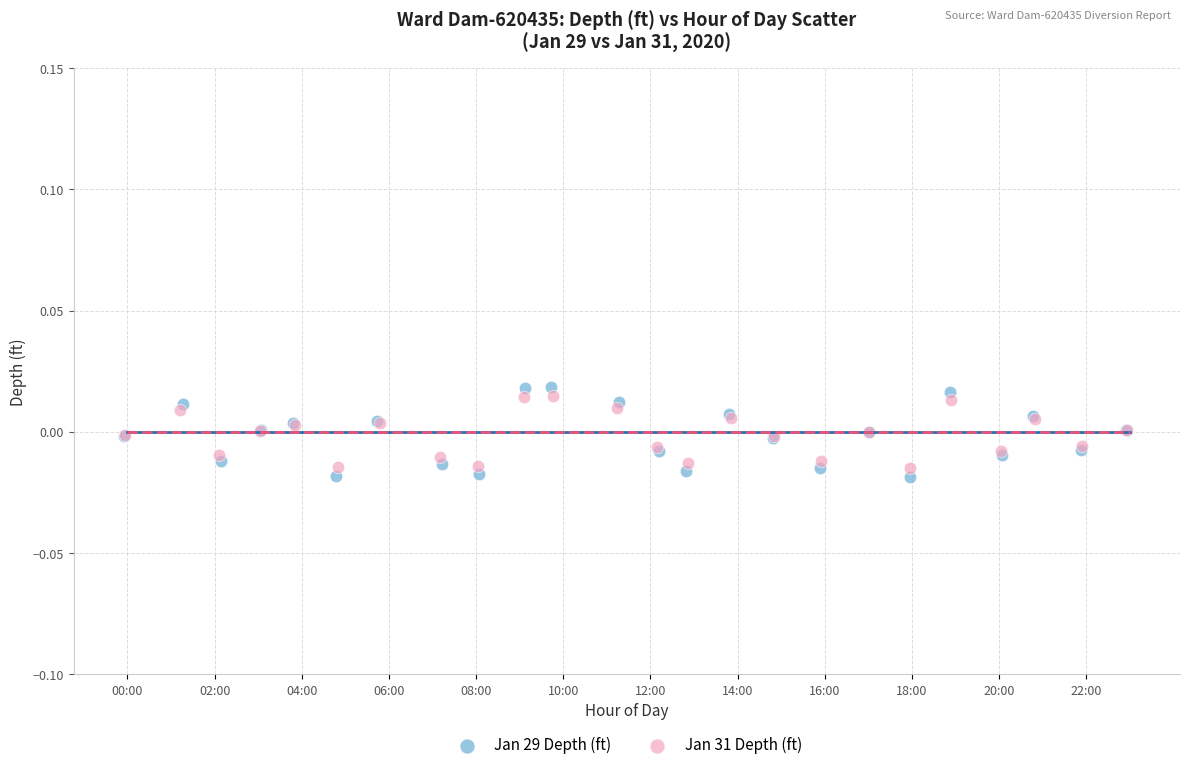

What are all the series names shown in the legend?

Jan 29 Depth (ft), Jan 31 Depth (ft)